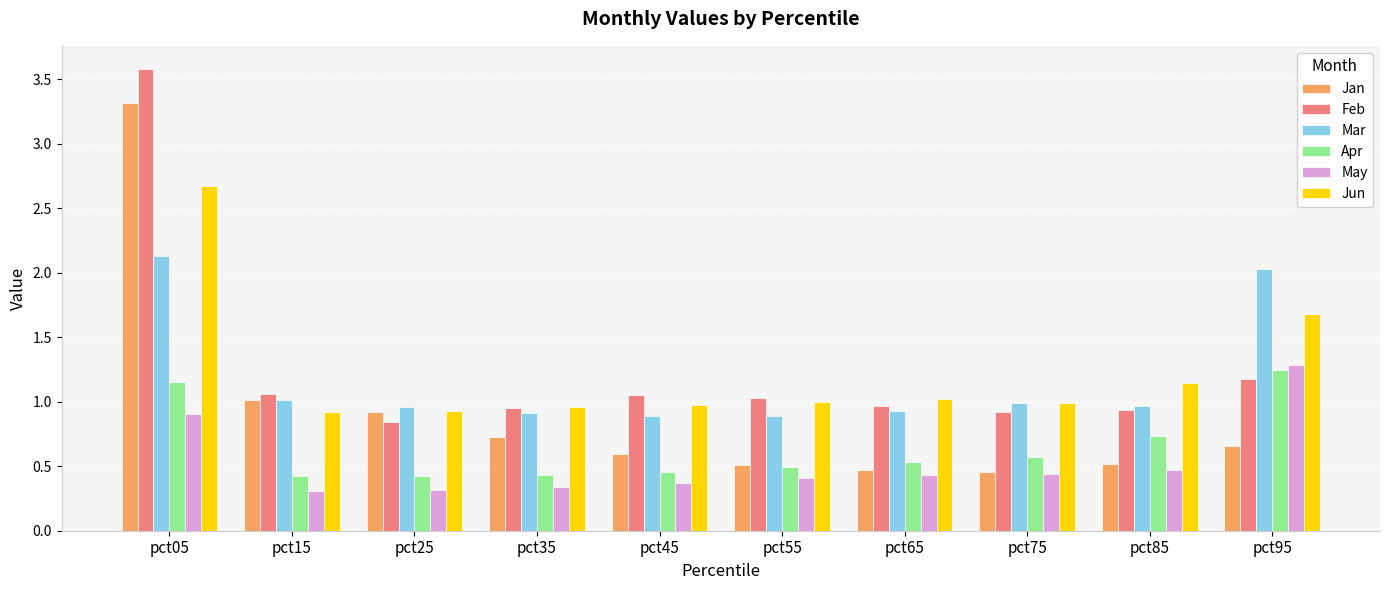

Between pct05 and pct55, which series saw the biggest shift?

Jan